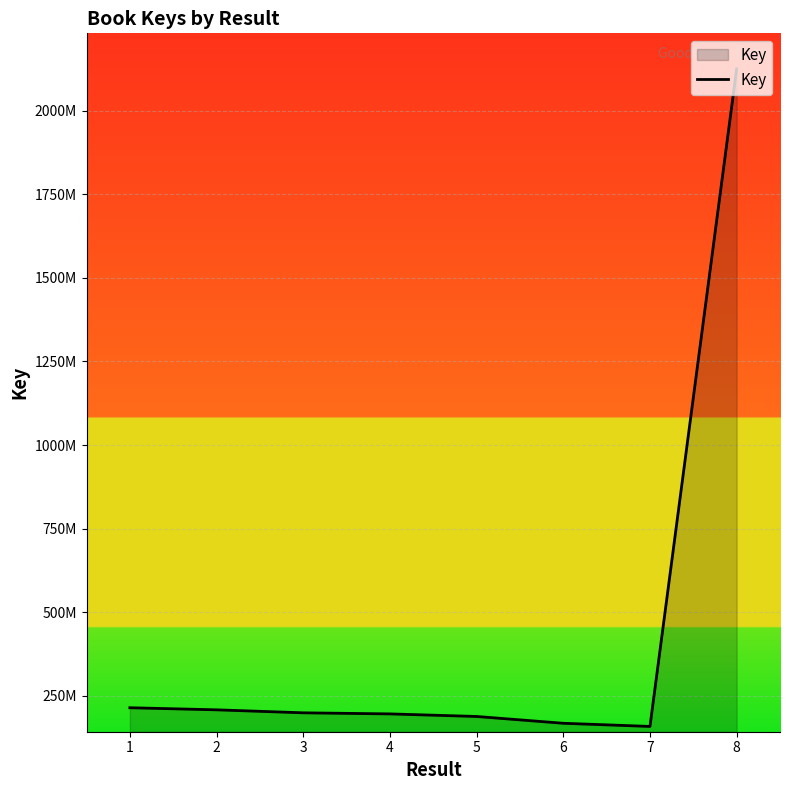

What is the sum of the values at 3 and 4?

394519939